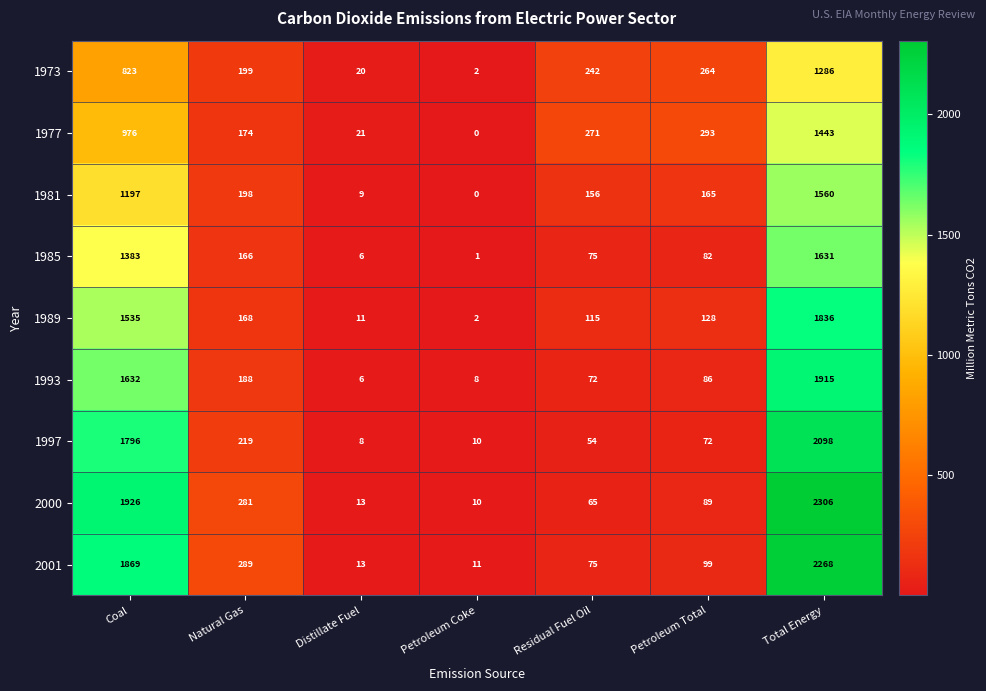

Which series has the widest spread of values?

2000